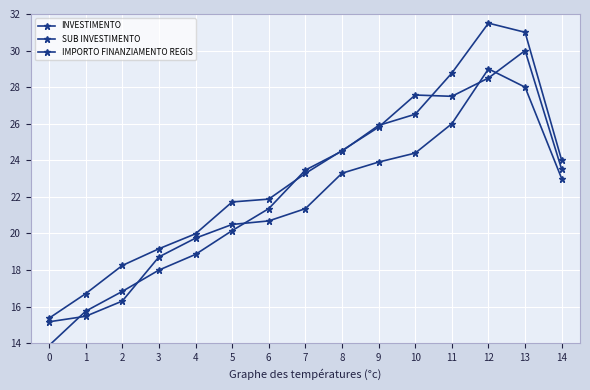

Does the chart have visible grid lines?

Yes